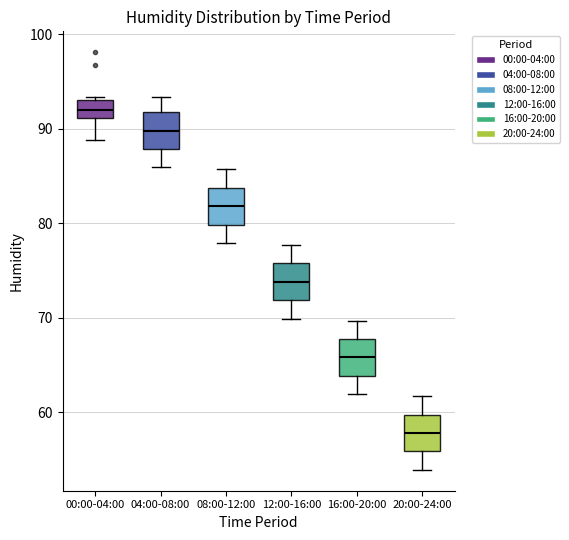

Which box's median line is the lowest?

20:00-24:00